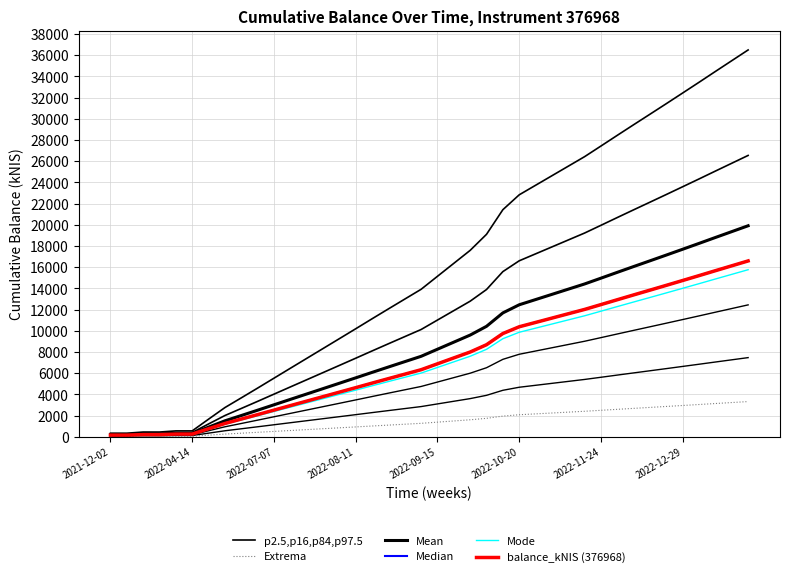

List the series in order of their peak value, lowest first.

Extrema, Mode, Median, balance_kNIS (376968), Mean, p2.5,p16,p84,p97.5